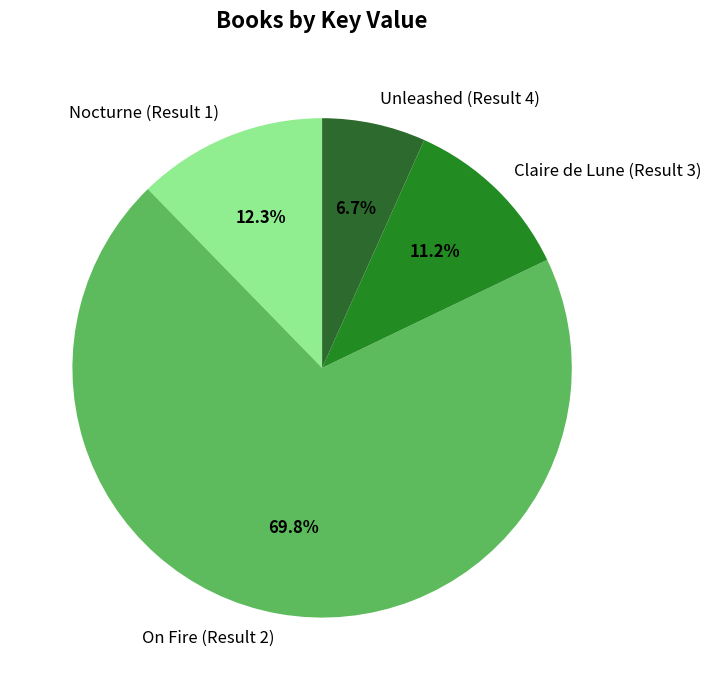

Does On Fire (Result 2) represent more than half of the total?

Yes